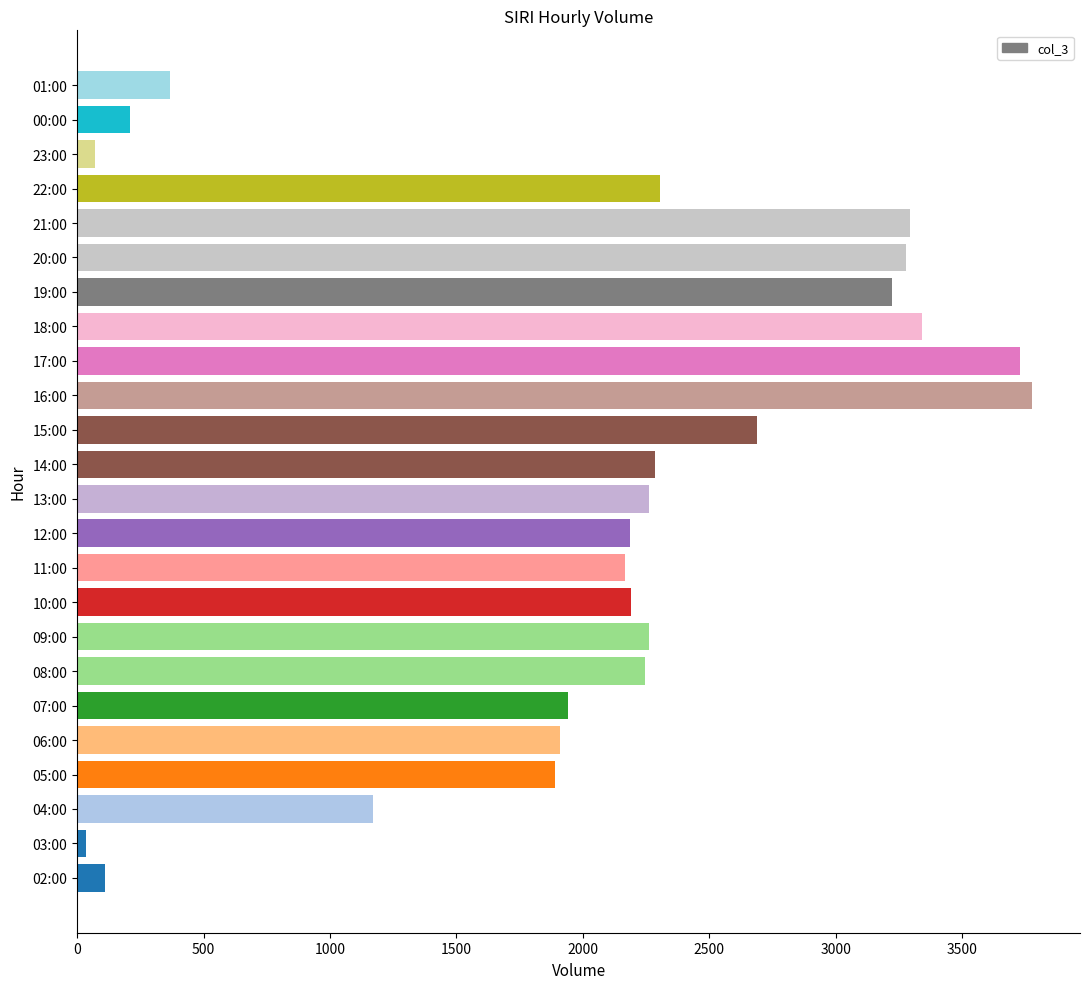

What is the greatest value displayed?

3777